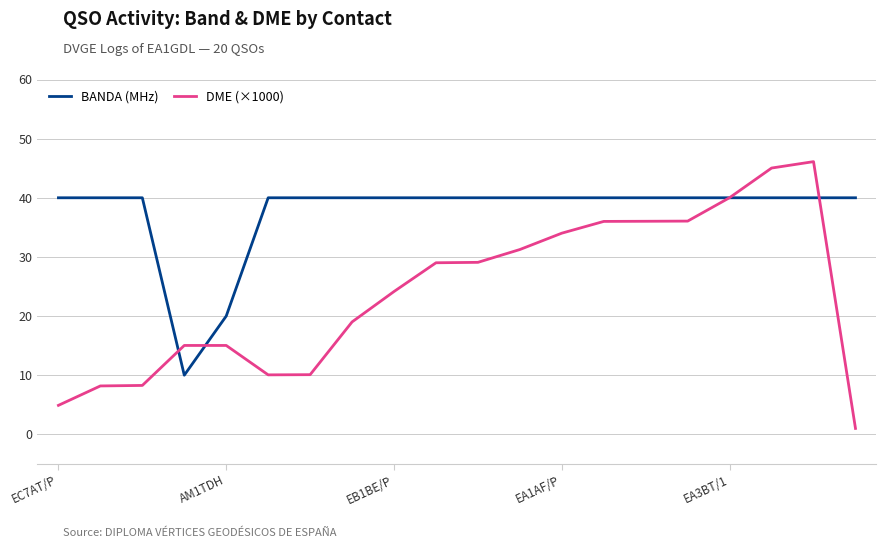

Which series has the largest total across all categories?

BANDA (MHz)